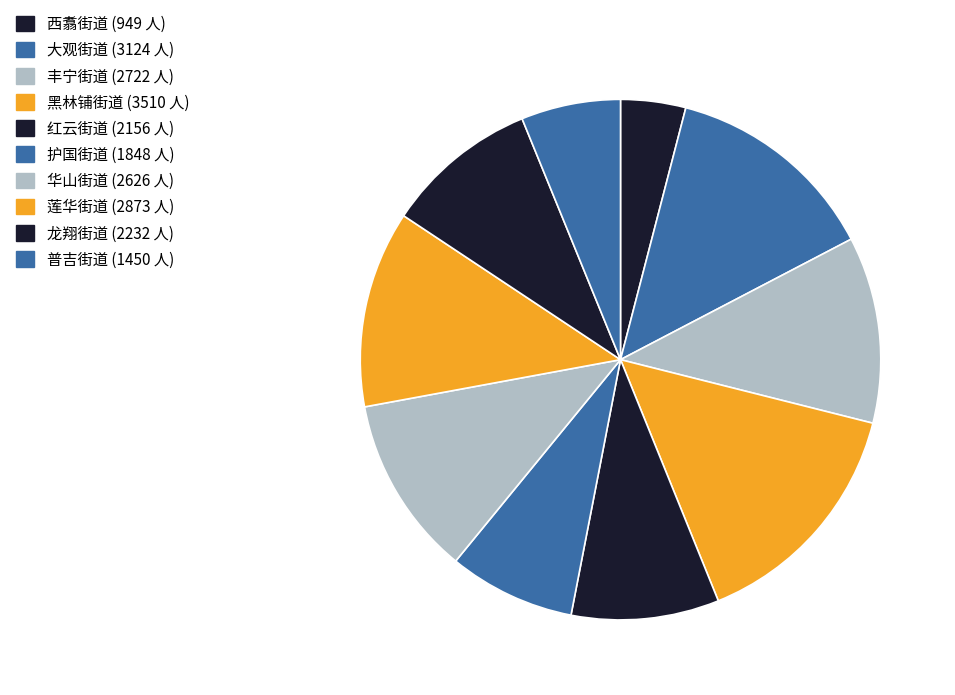

Is it true that 丰宁街道 is 4% of the pie?

False